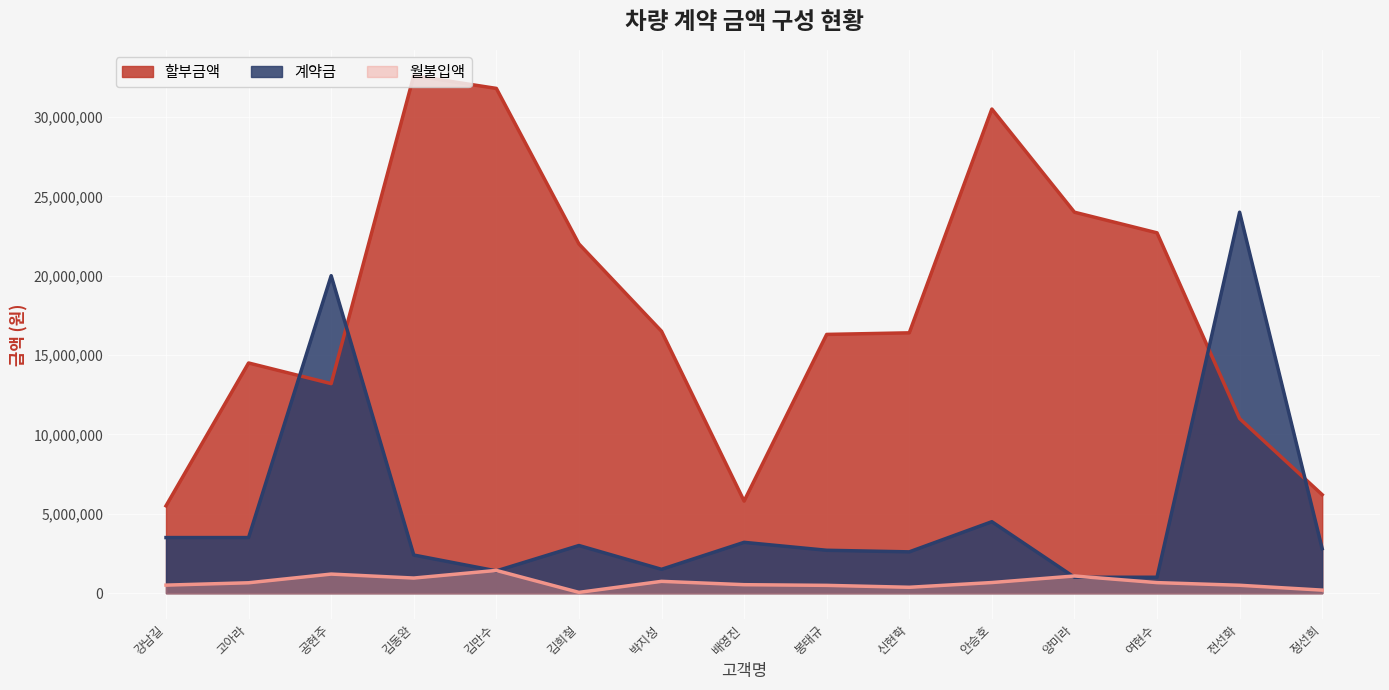

What is the average value of the 할부금액 series?

17933333